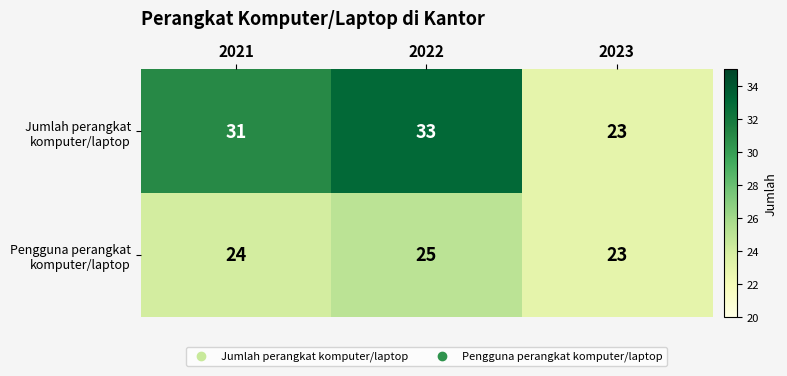

What is the greatest value displayed?

33